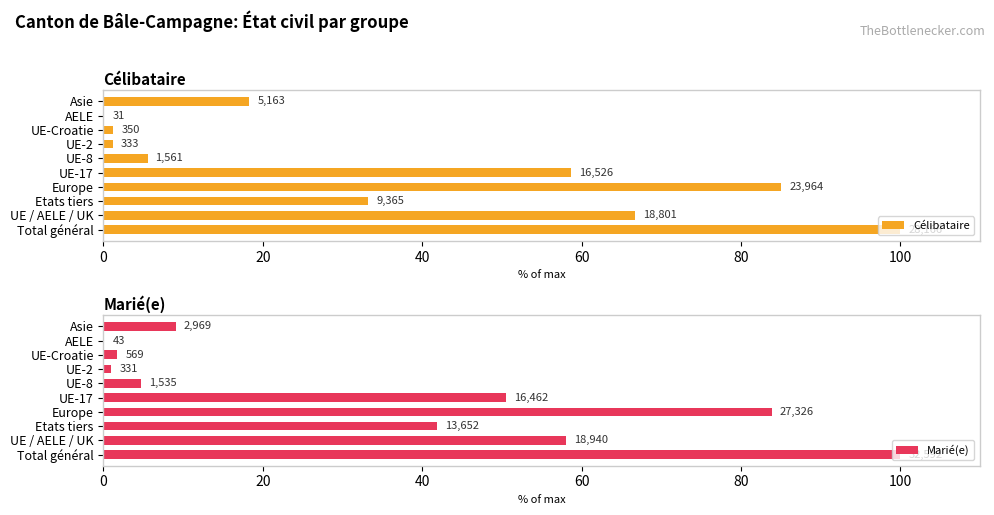

What is the sum of the Célibataire values at Total général and AELE?

100.1